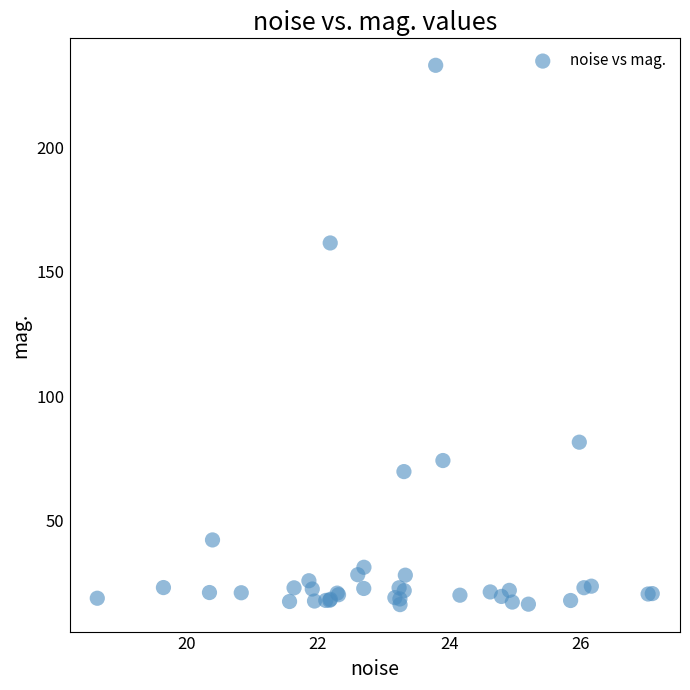

What Y value in the scatter plot is closest to 124?

161.5